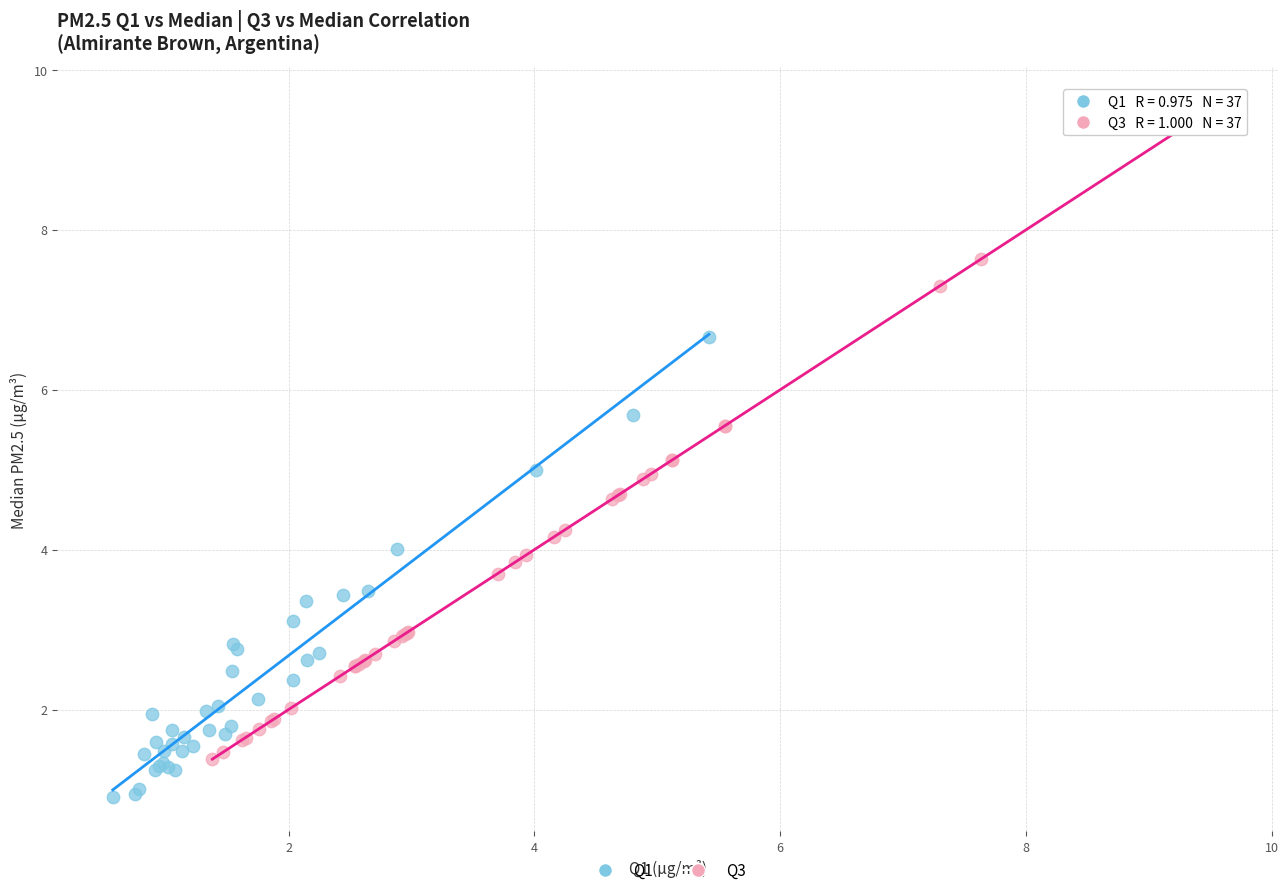

Which series contains the highest Y value?

Q3